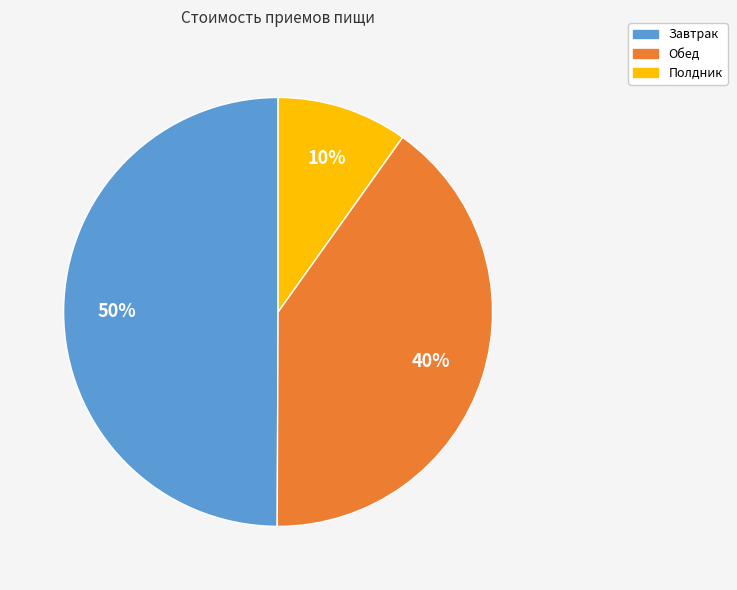

To the nearest percent, what is the average slice percentage?

33%